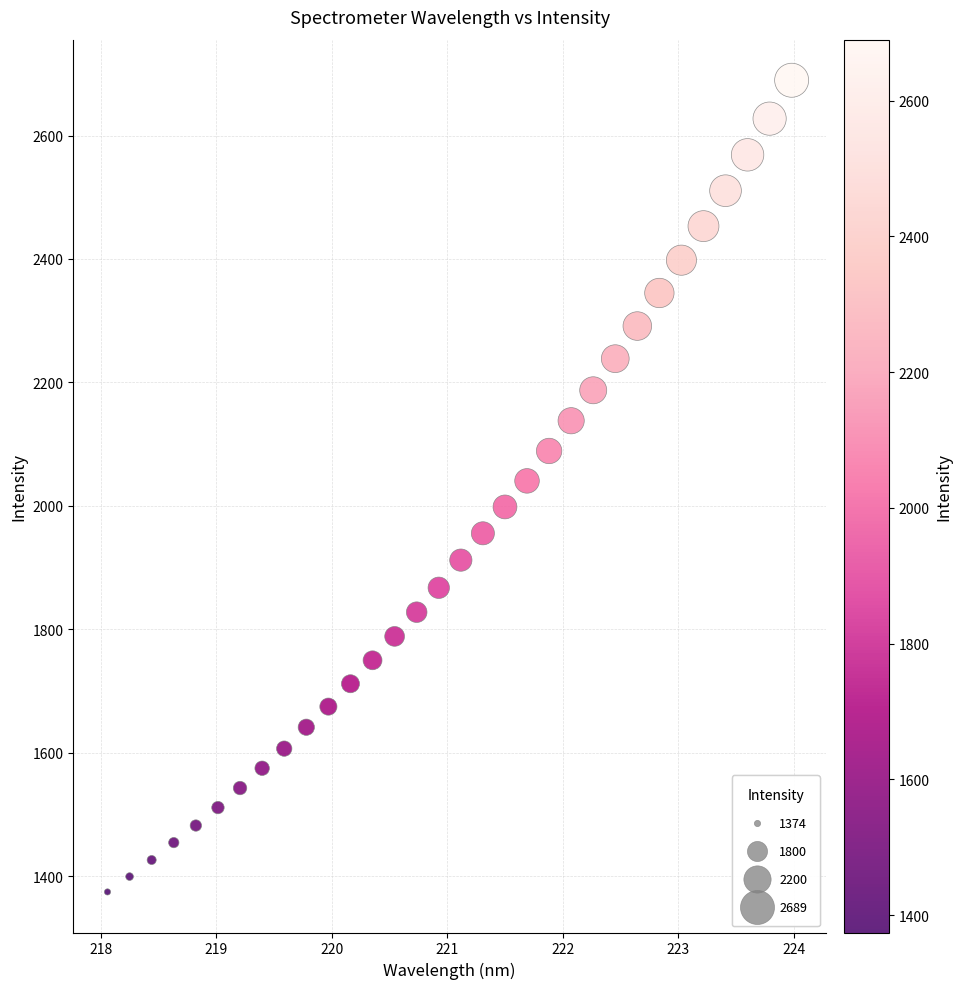

What is the range of X values (max minus min)?

5.9